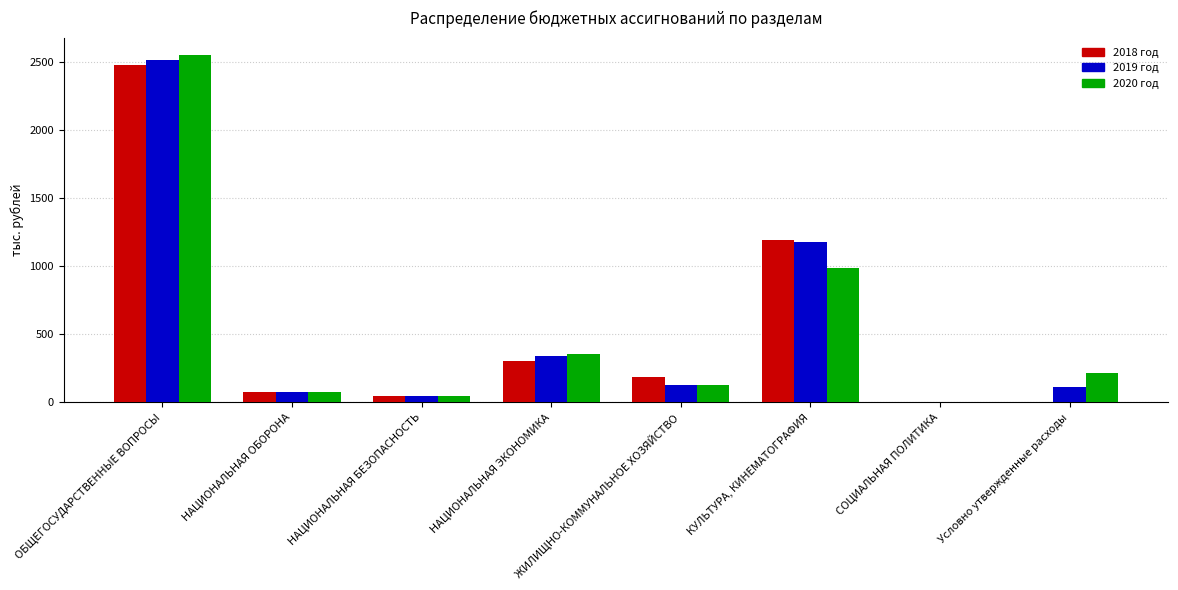

Are the bars horizontal?

No